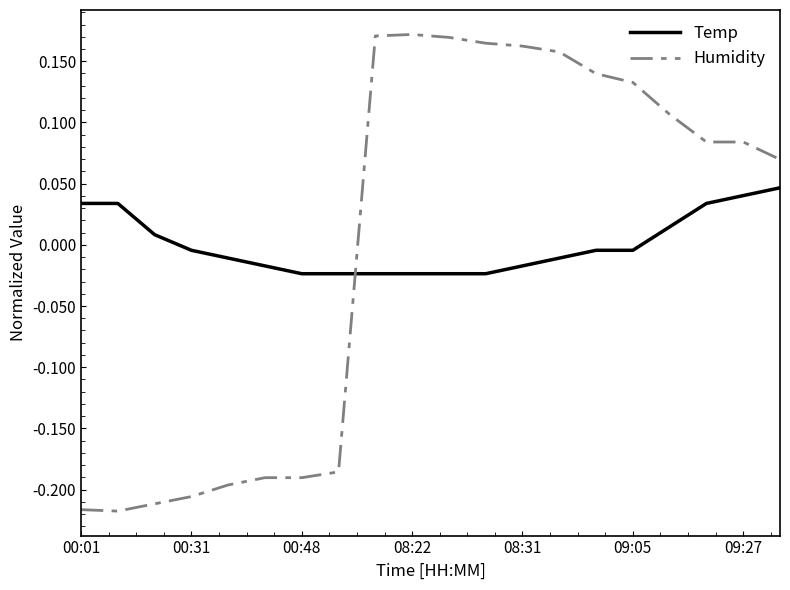

List the series in order of their peak value, lowest first.

Temp, Humidity